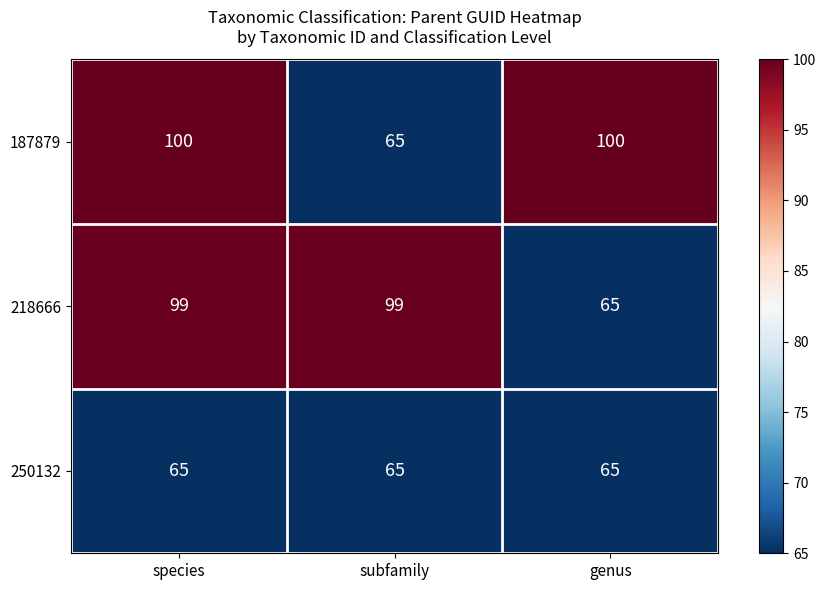

At which label is 187879 closest to 82?

subfamily